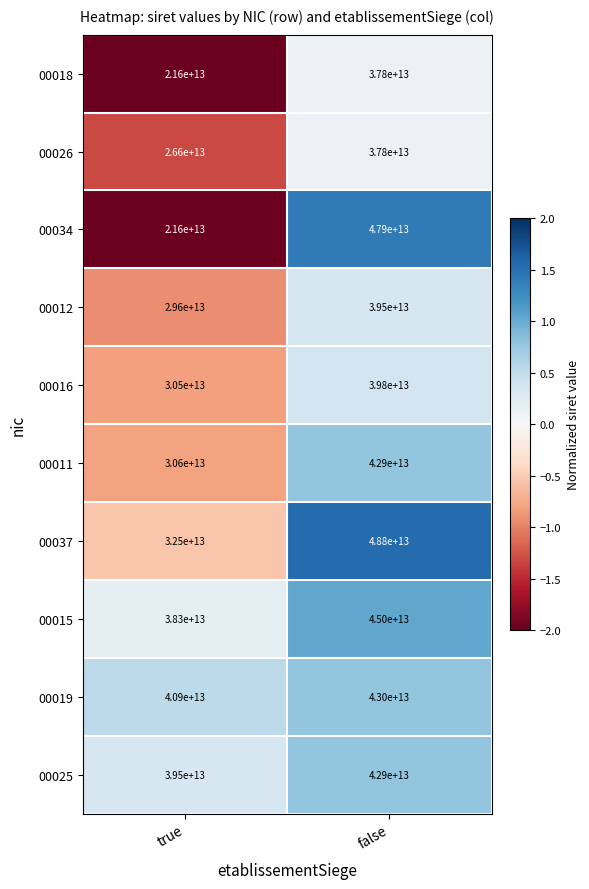

At which category is the sum across all series the highest?

false